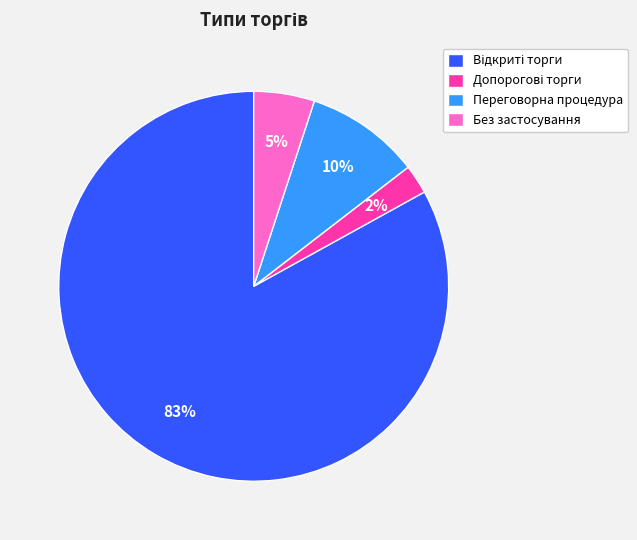

To the nearest percent, what is the average slice percentage?

25%